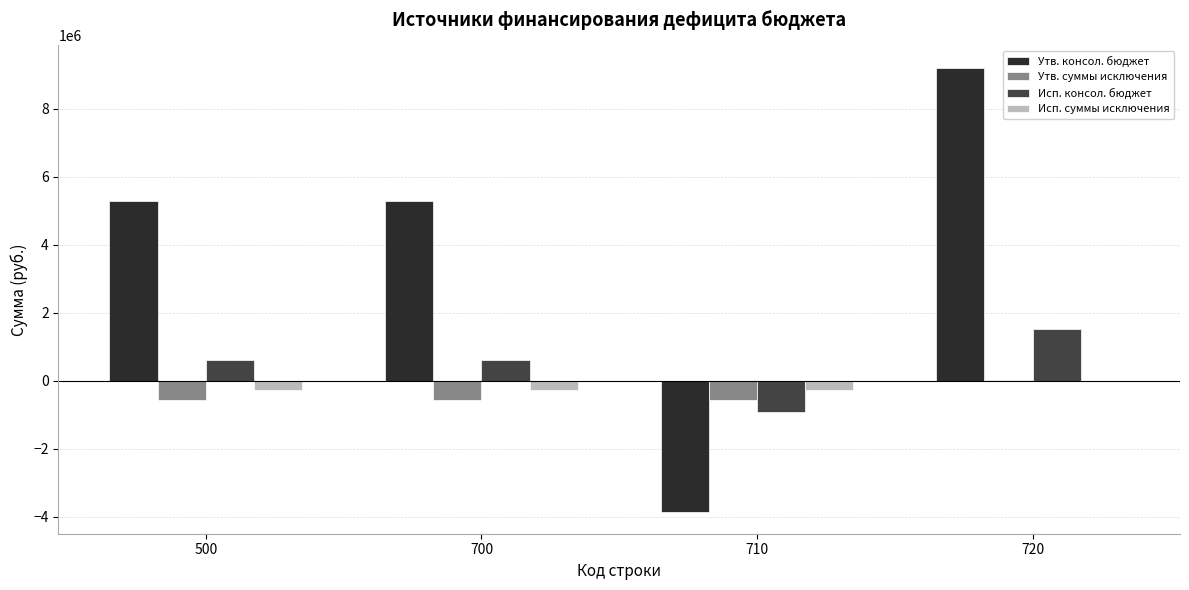

Where does the Утв. консол. бюджет series first go above 5276357?

500